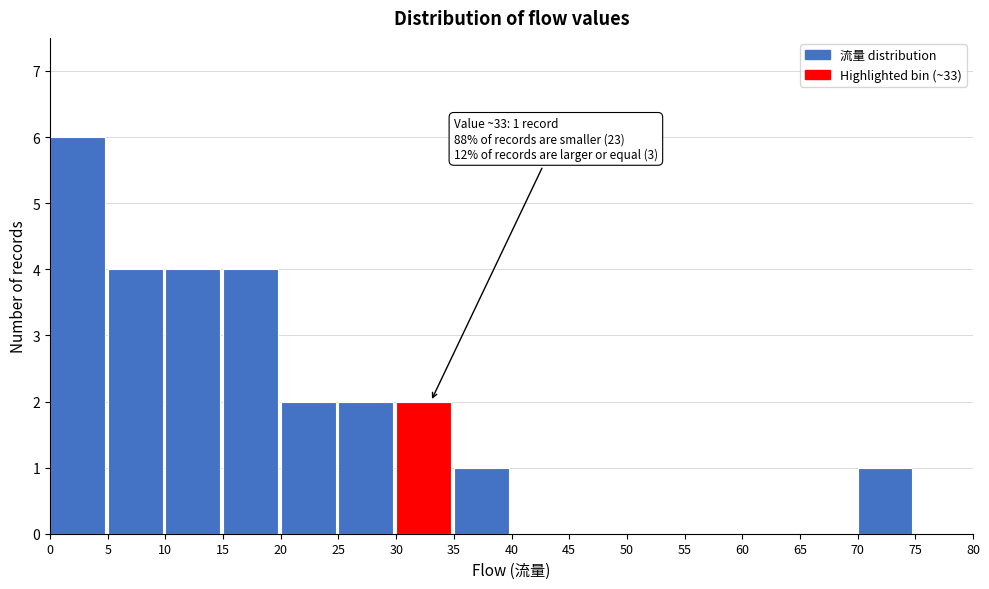

Over which range of the x-axis is the bar tallest?

0 to 5